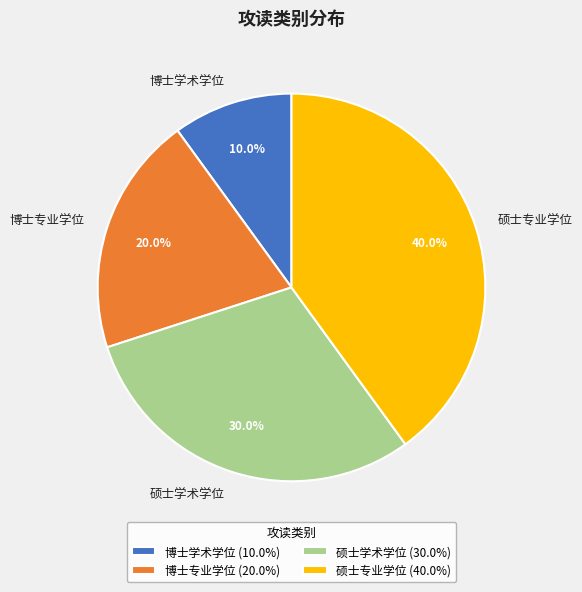

To the nearest percent, what percentage of the pie is 硕士专业学位?

40%